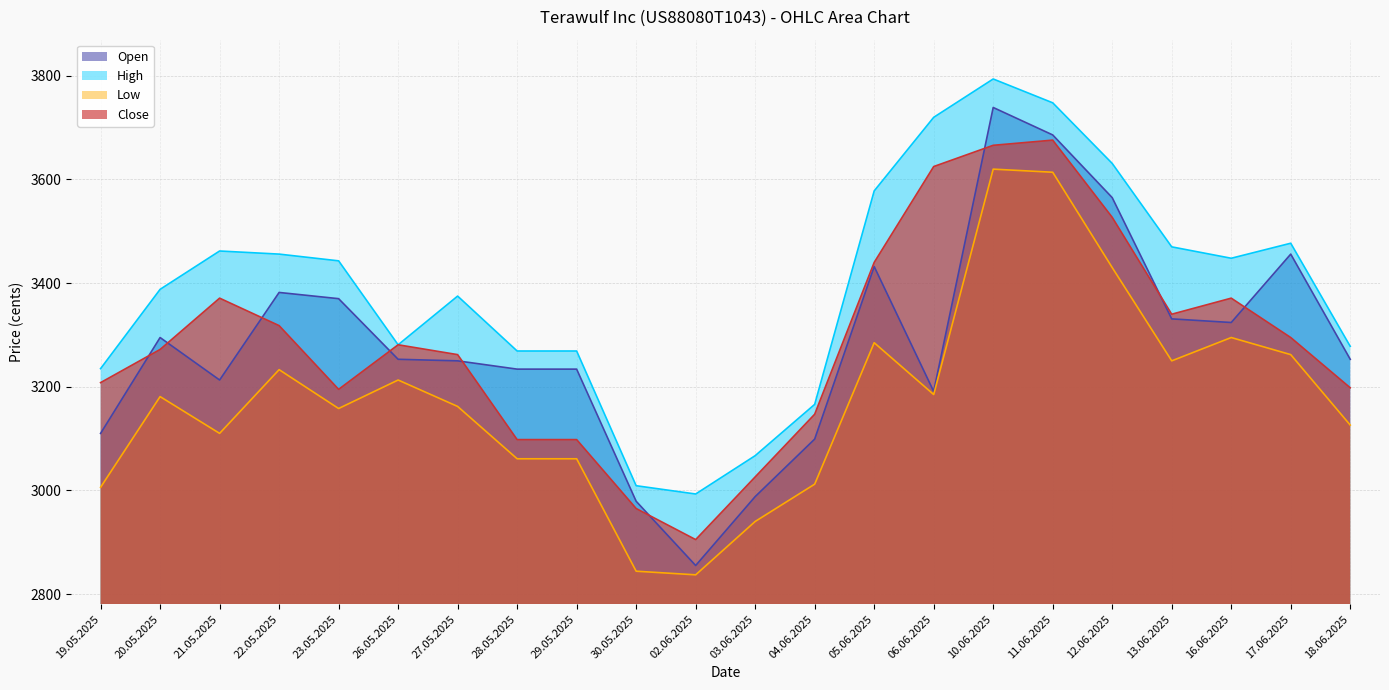

The Low series shows 1226 at 06.06.2025. True or false?

False